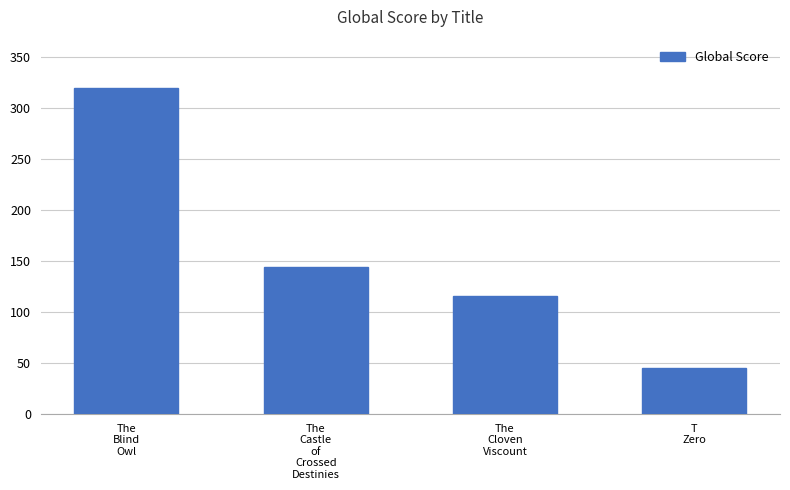

What is the ratio of the value at The
Cloven
Viscount to the value at The
Castle
of
Crossed
Destinies?

0.8